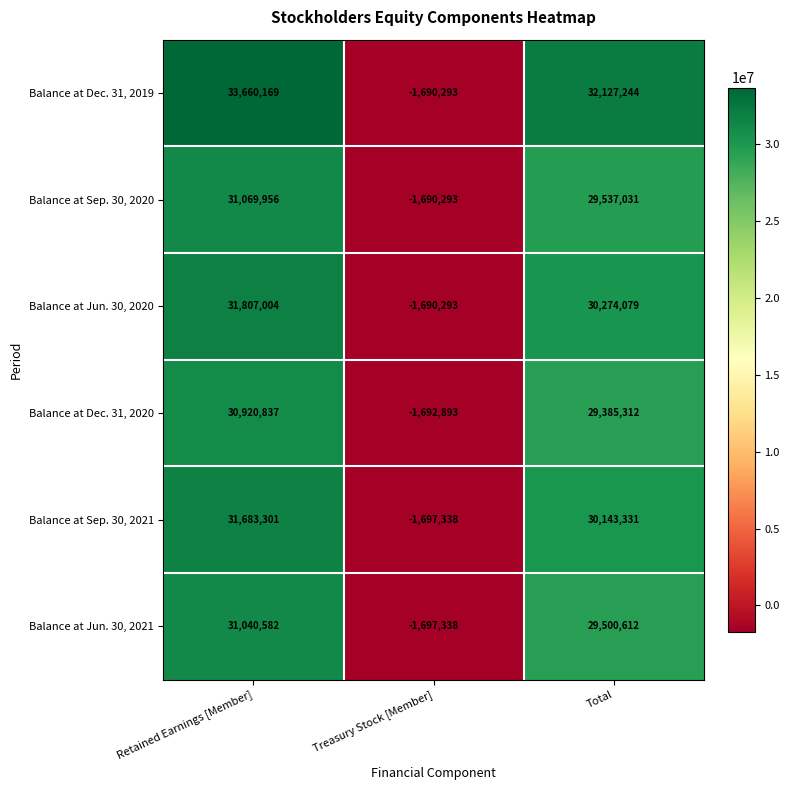

Rank the series by their maximum value, from highest to lowest.

Balance at Dec. 31, 2019, Balance at Jun. 30, 2020, Balance at Sep. 30, 2021, Balance at Sep. 30, 2020, Balance at Jun. 30, 2021, Balance at Dec. 31, 2020